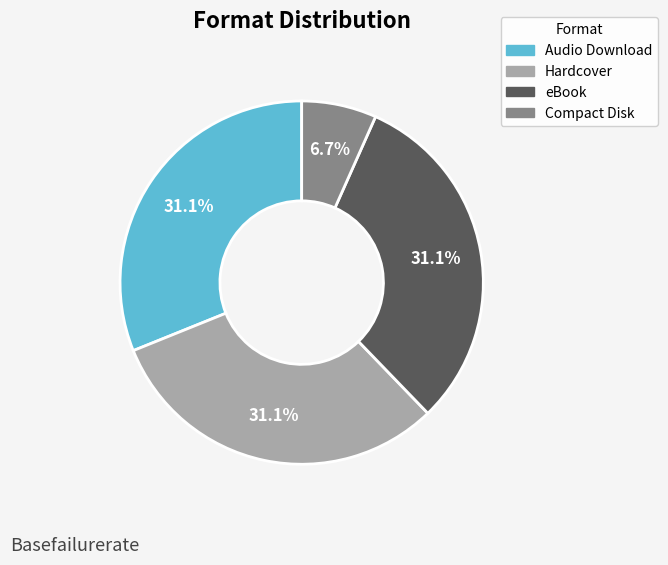

To the nearest percent, what is the difference between the Compact Disk and Audio Download slice percentages?

24%